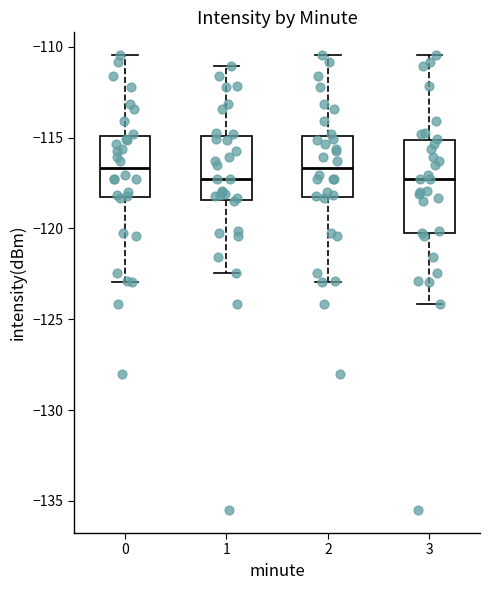

Reading left to right, read every box against the y-axis: the position of its median line, the range the box covers, and the ends of its whiskers. The values are not printed on the chart, so give them approximately, as read against the axis.

0: median -116.5, box -118.5 to -115.0, whiskers -123.0 to -110.5
1: median -117.5, box -118.5 to -115.0, whiskers -122.5 to -111.0
2: median -116.5, box -118.5 to -115.0, whiskers -123.0 to -110.5
3: median -117.5, box -120.0 to -115.0, whiskers -124.0 to -110.5